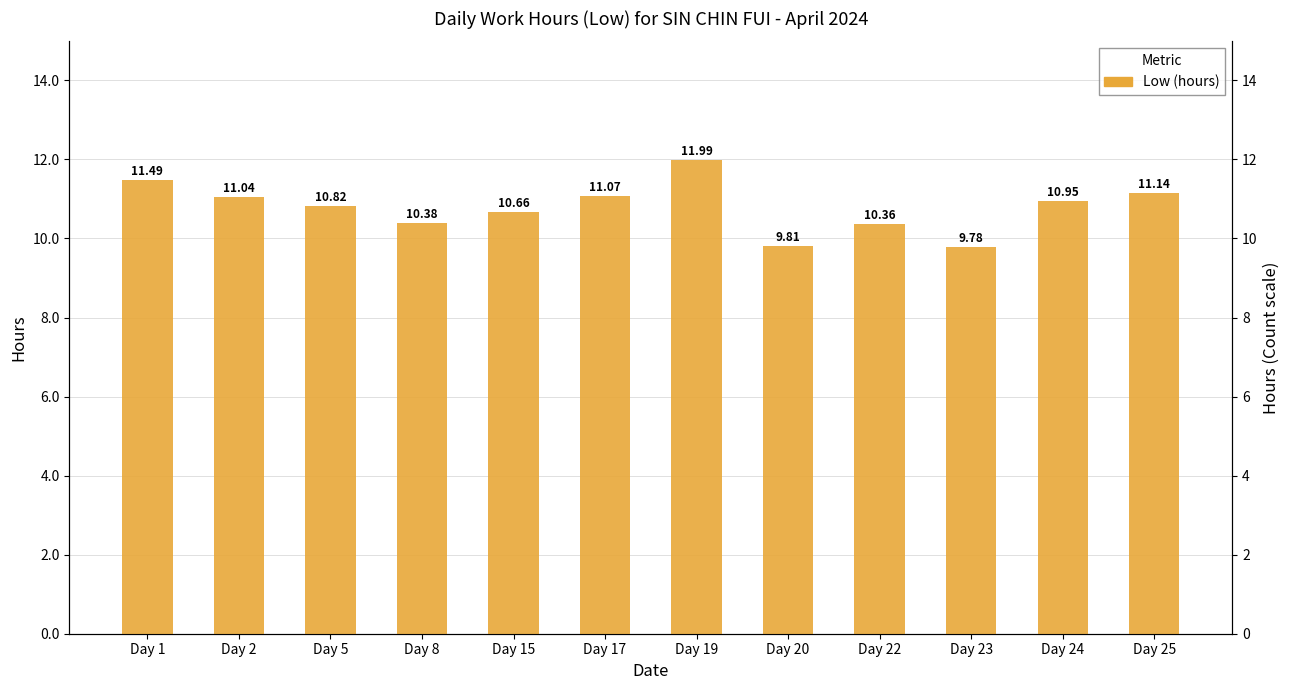

Where does the data first go above 10?

Day 1